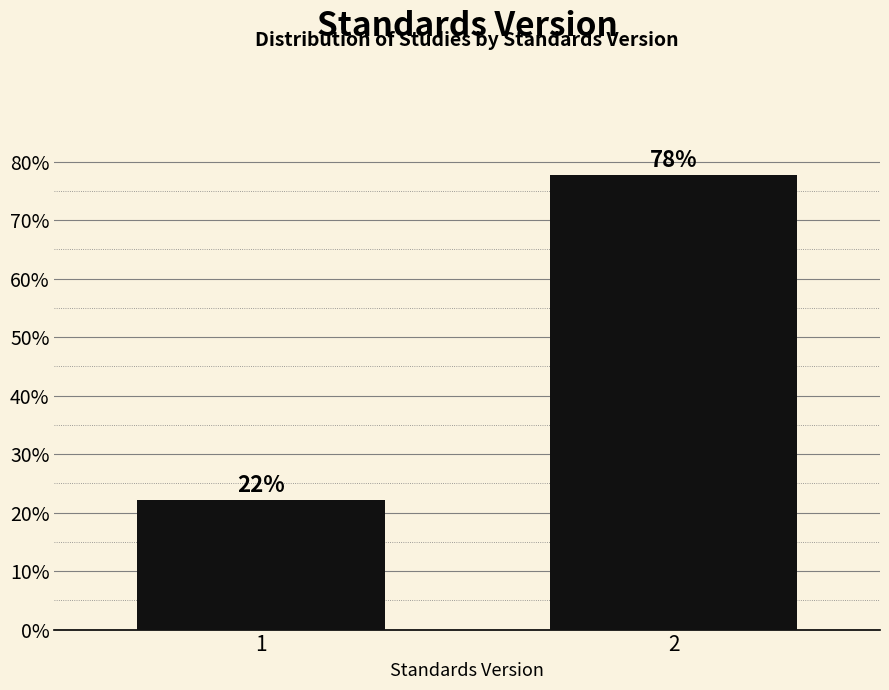

Approximately how many times larger is the value at 2 compared to 1?

3.5